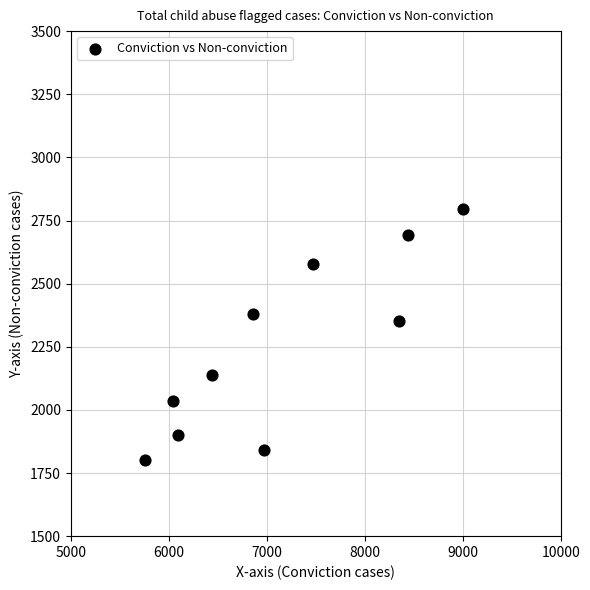

What Y value in the scatter plot is closest to 2298?

2354